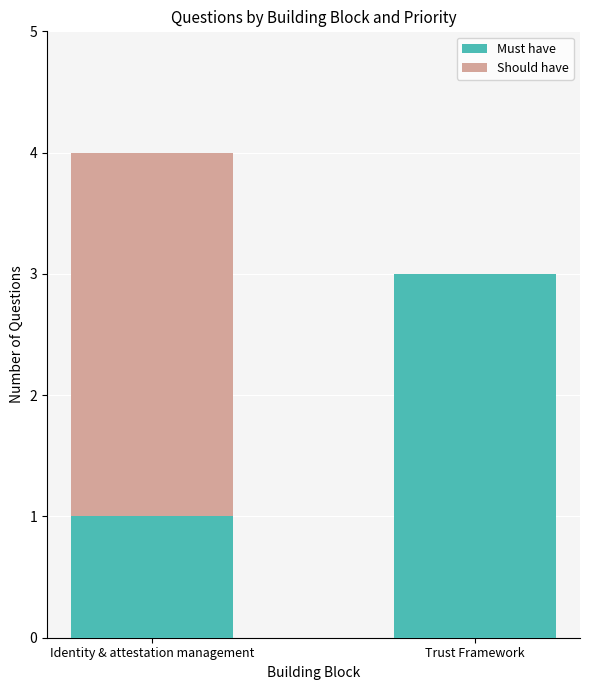

Reading left to right, transcribe the values for Must have.

Identity & attestation management=1	Trust Framework=3